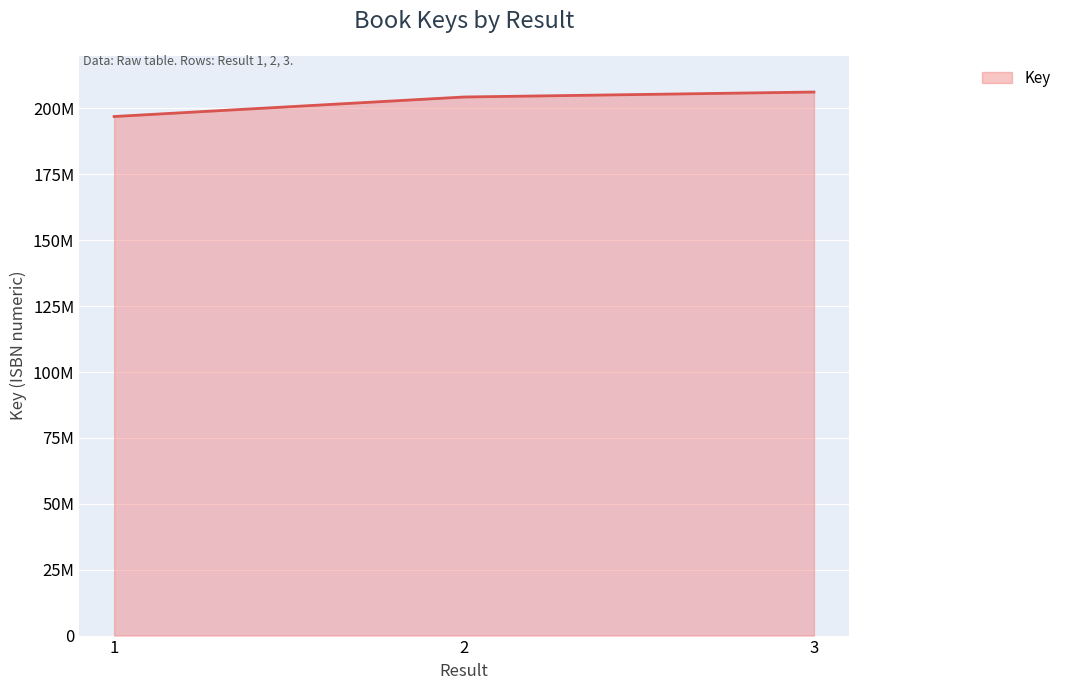

Does the chart display data point markers on the line(s)?

No